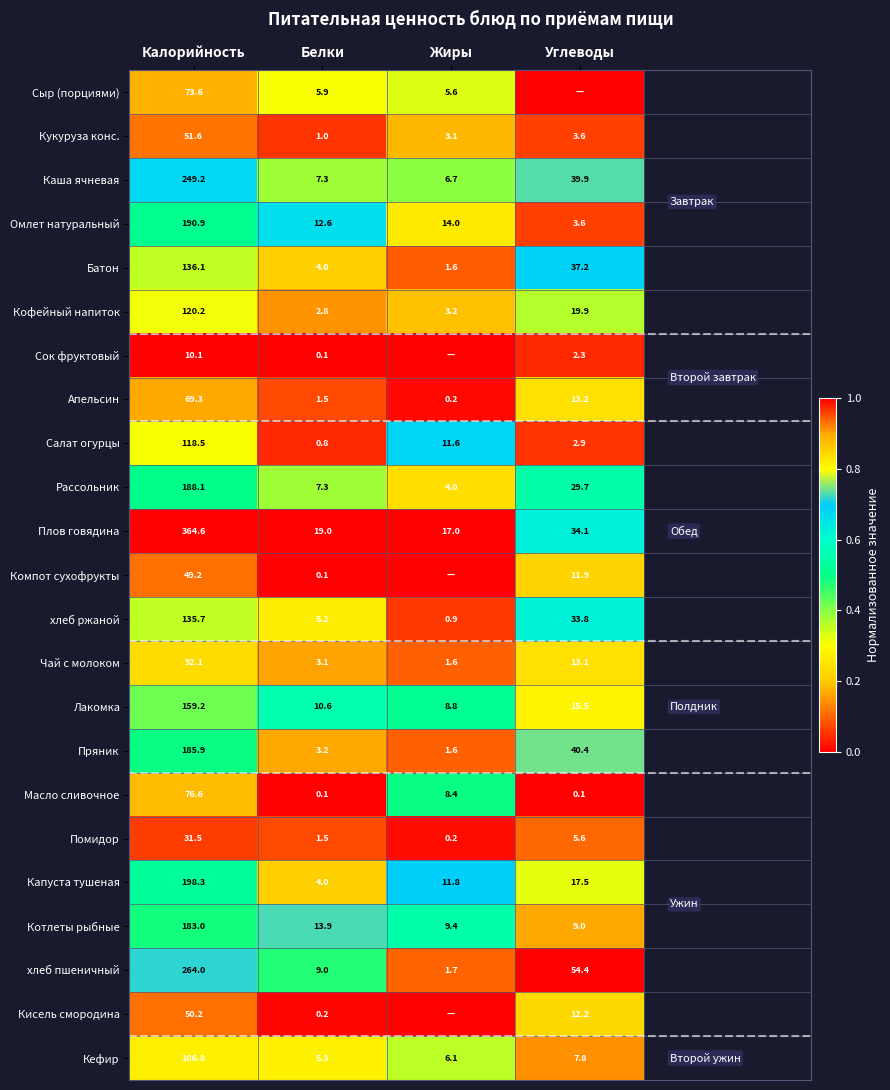

What is the total value across all series at Белки?

118.5